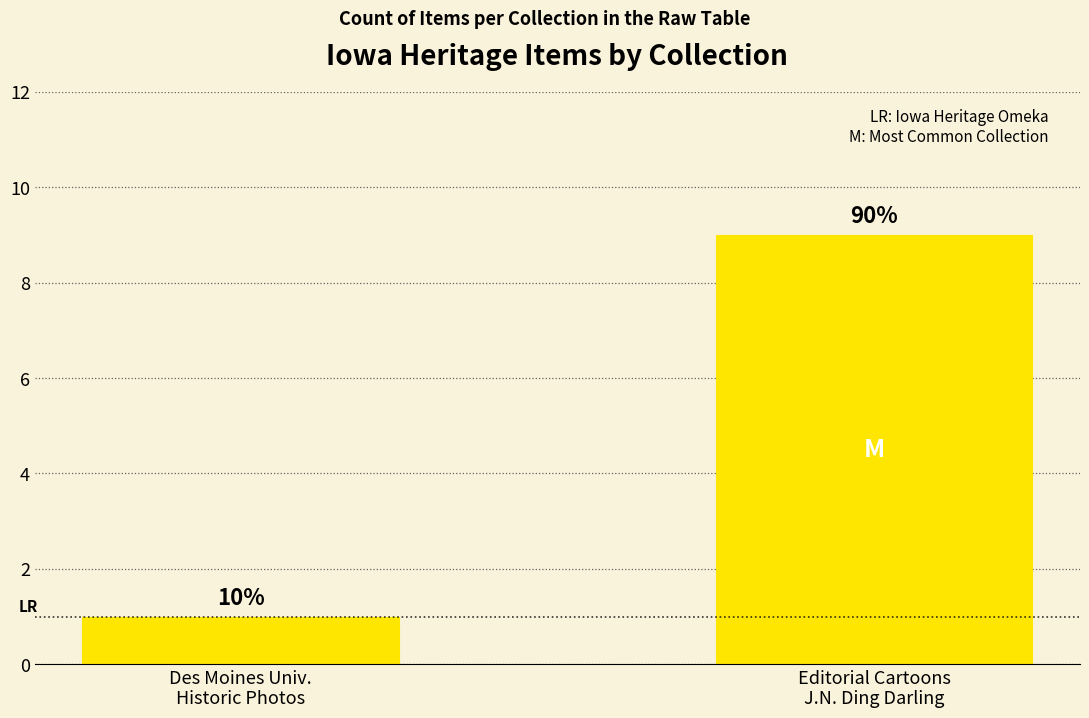

How many bars are there in total?

2